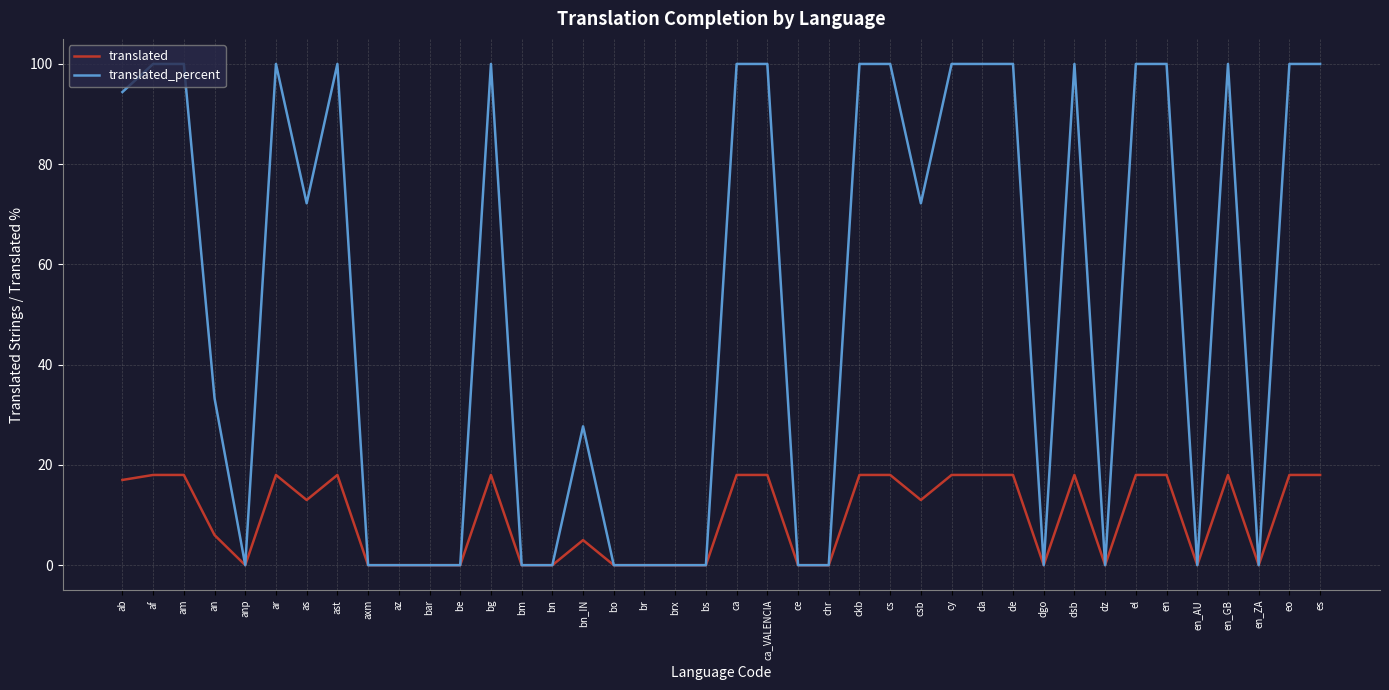

What position from the left is en_ZA?

38